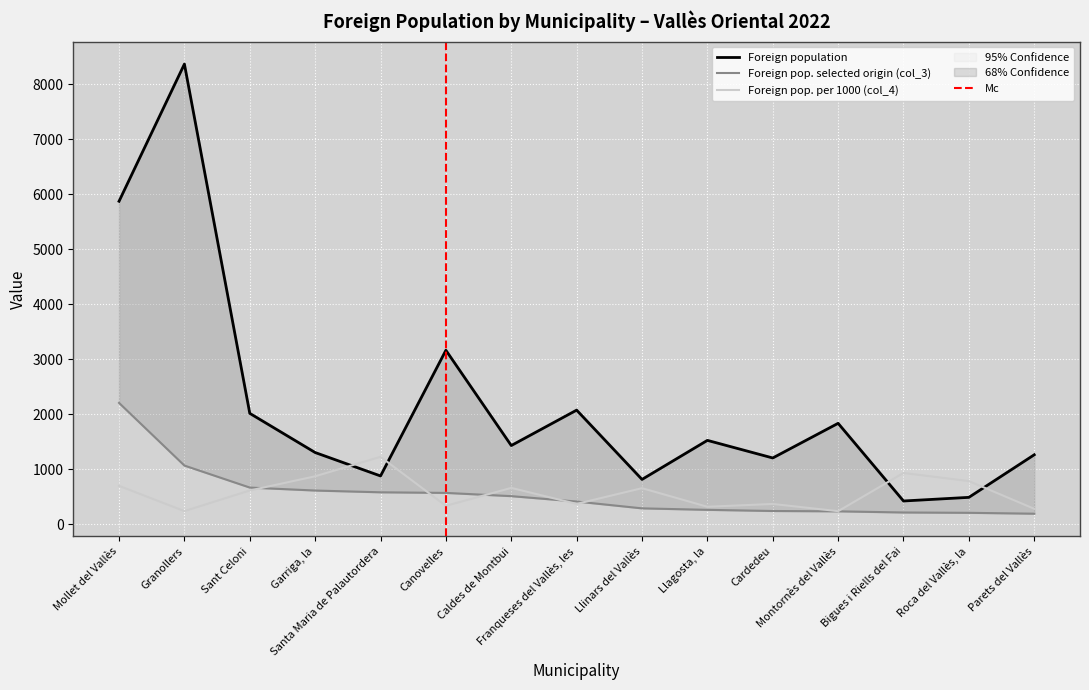

The value of Foreign pop. per 1000 (col_4) at Bigues i Riells del Fai is 1348. True or false?

False